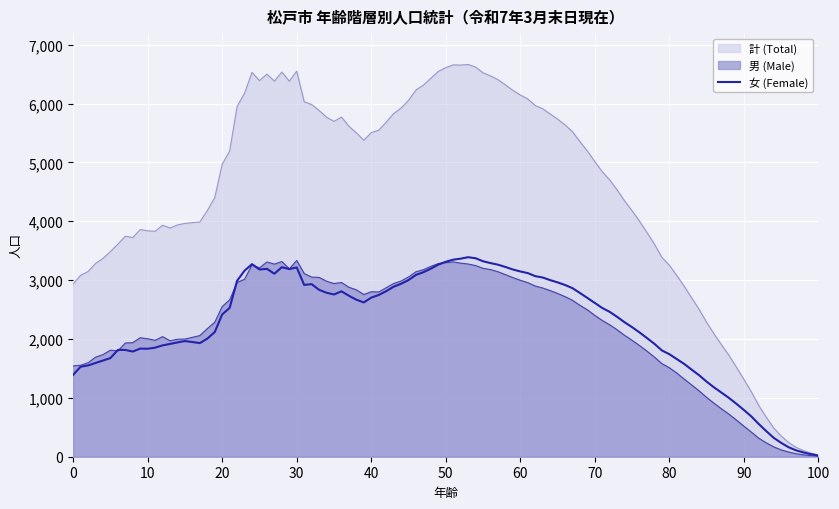

At how many categories does at least one series exceed 5455?

45